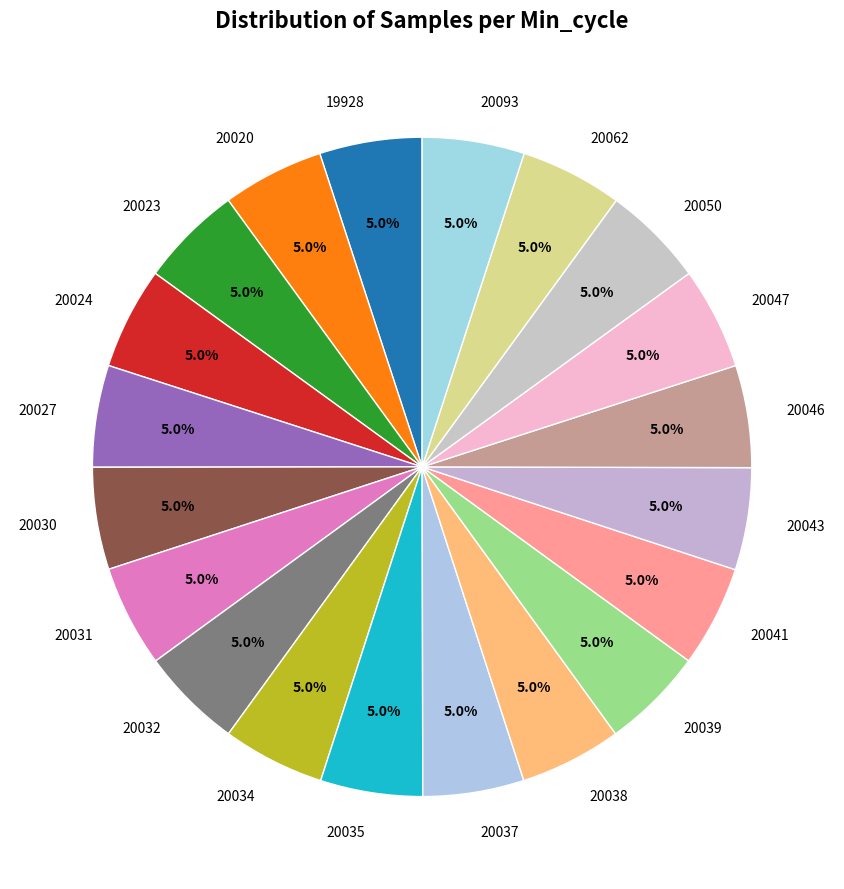

Is 20034 the majority of the pie?

No